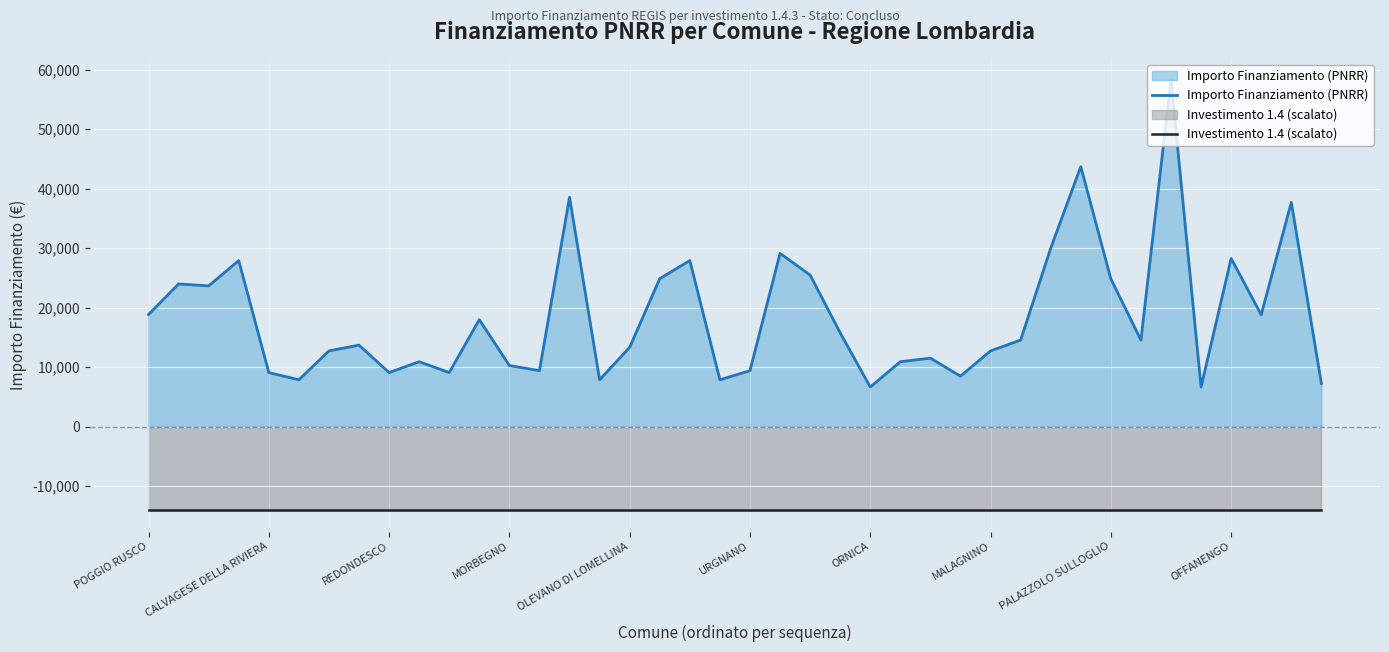

At which label does Importo Finanziamento (PNRR) first exceed 14568?

POGGIO RUSCO